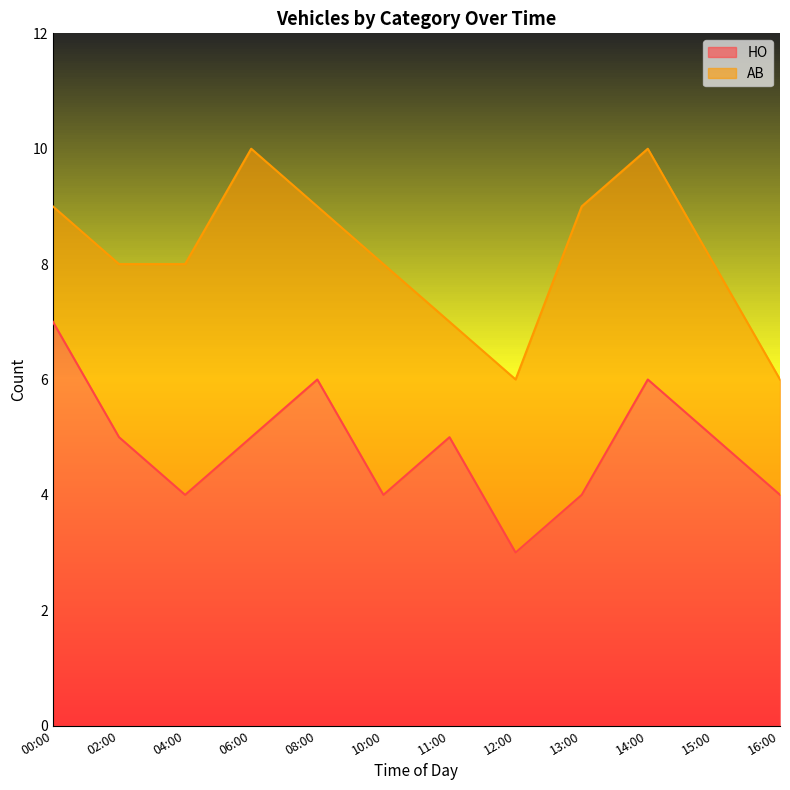

Reading left to right, list all the values displayed in this chart.

7	5	4	5	6	4	5	3	4	6	5	4